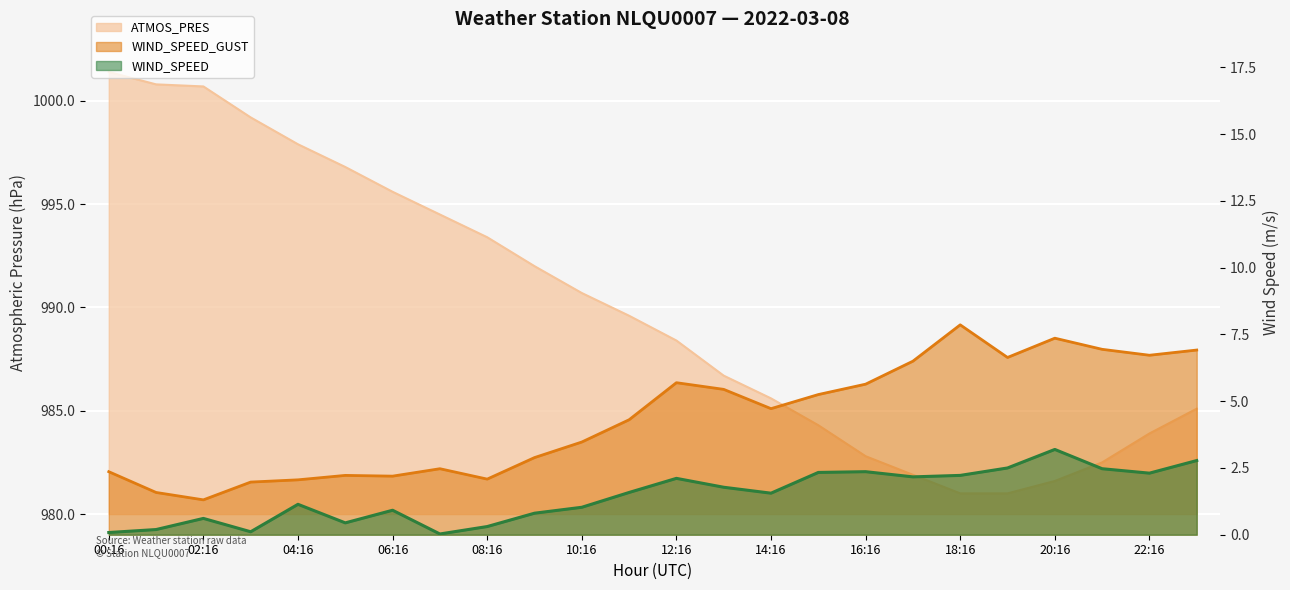

The value of WIND_SPEED_GUST at 09:16 is 2.9. True or false?

True